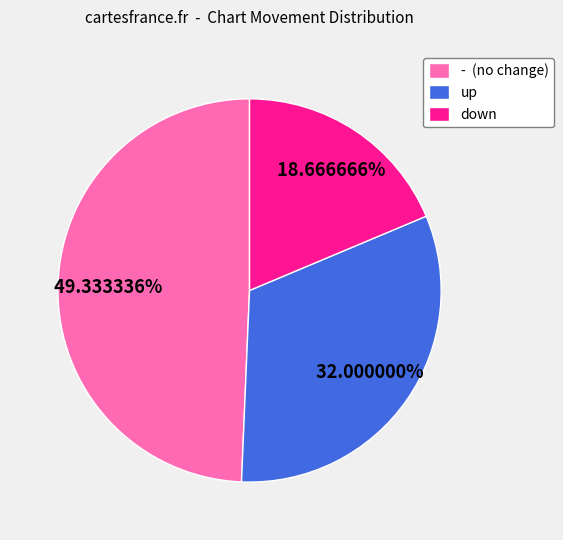

Which slice is the largest?

-